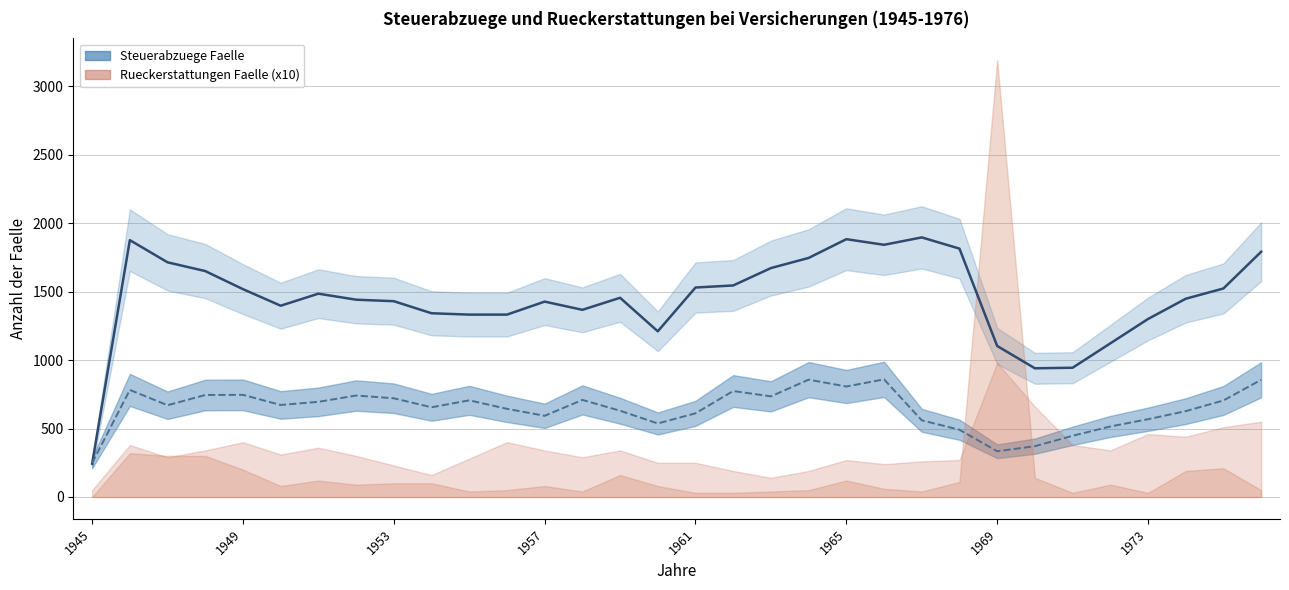

How many lines are shown in the chart?

2